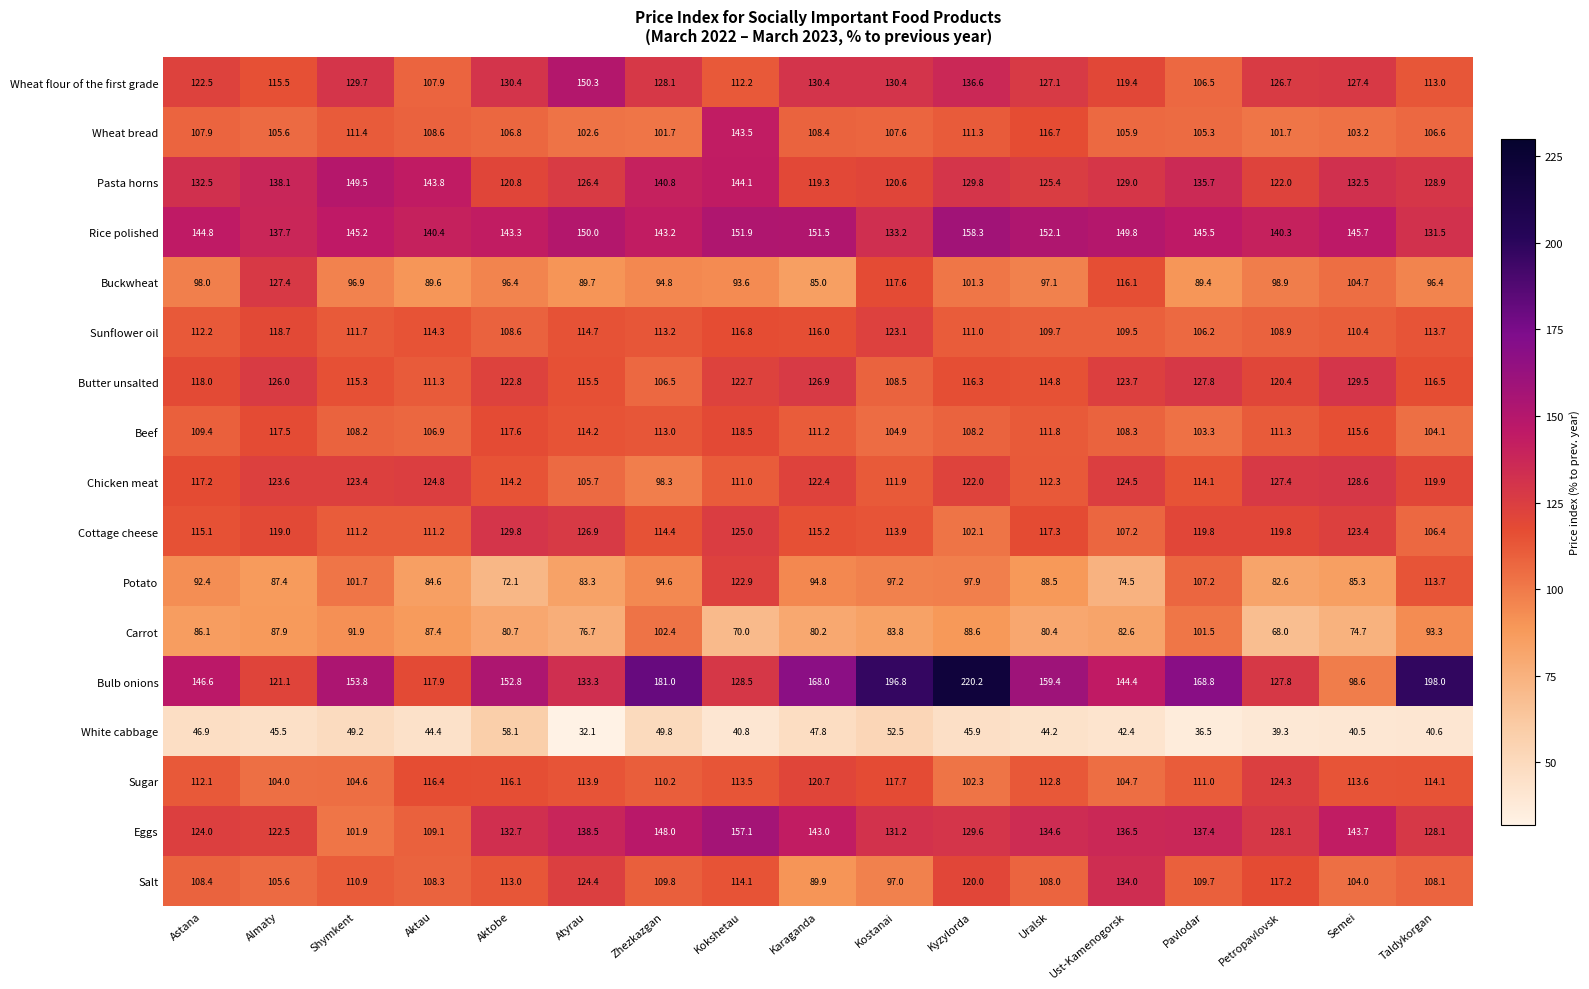

What is the smallest value displayed?

32.1